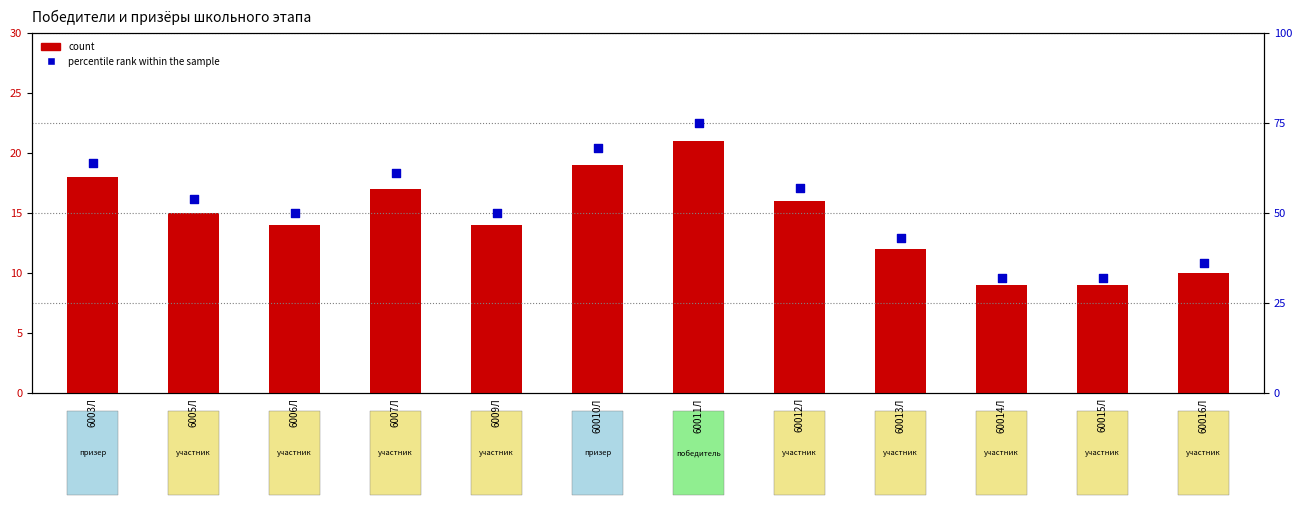

Which series contains the highest Y value?

percentile rank within the sample